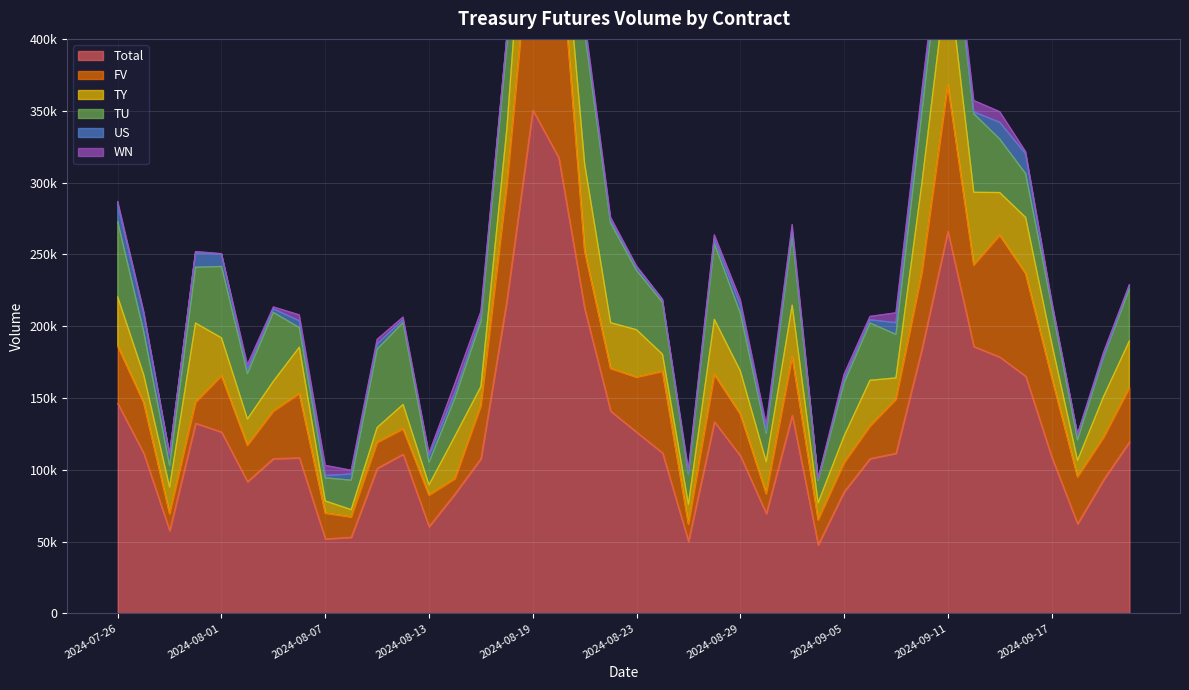

At which category does WN reach its first local peak?

2024-07-31